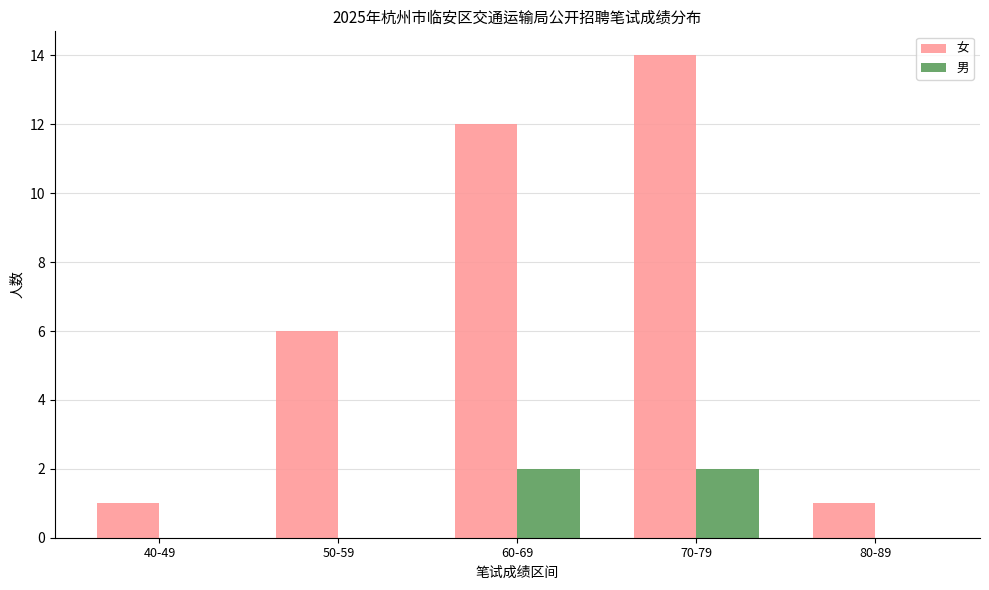

The value of 女 at 60-69 is 7. True or false?

False